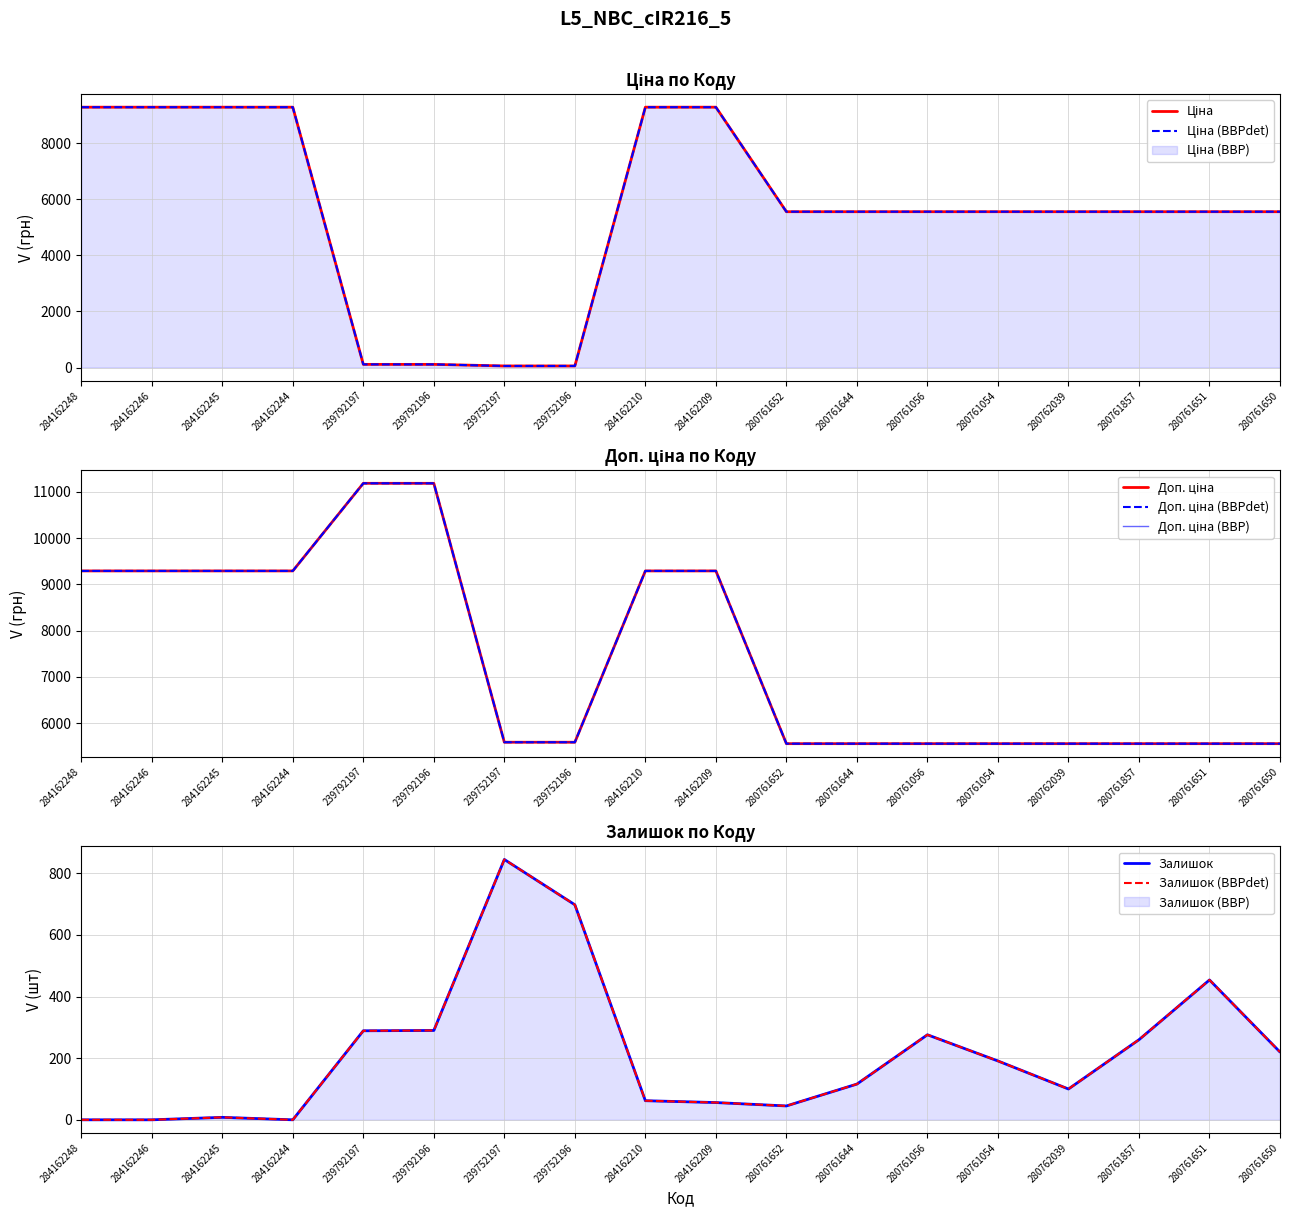

The Доп. ціна series shows 9290.5 at 284162244. True or false?

True